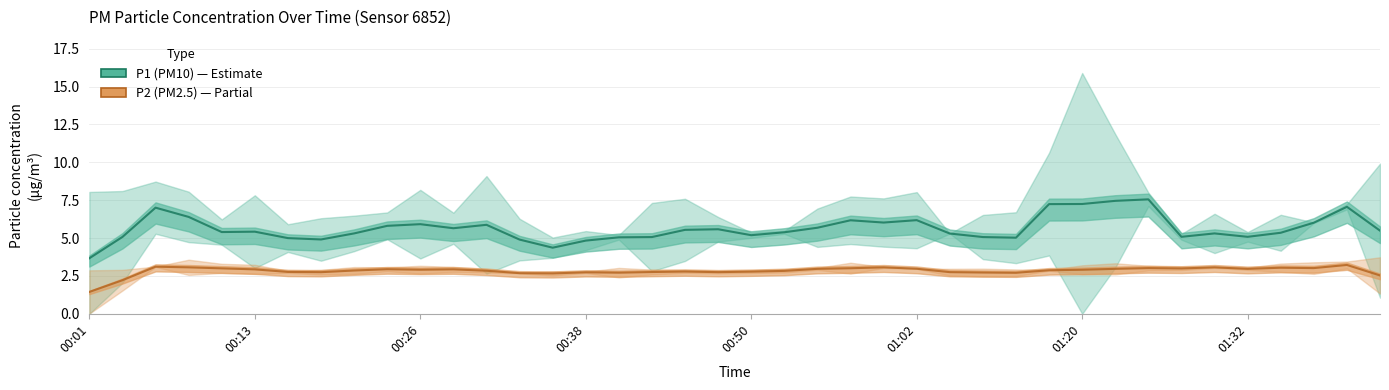

What is the sum of the P1 (PM10) values at 00:26 and 23?

13.2